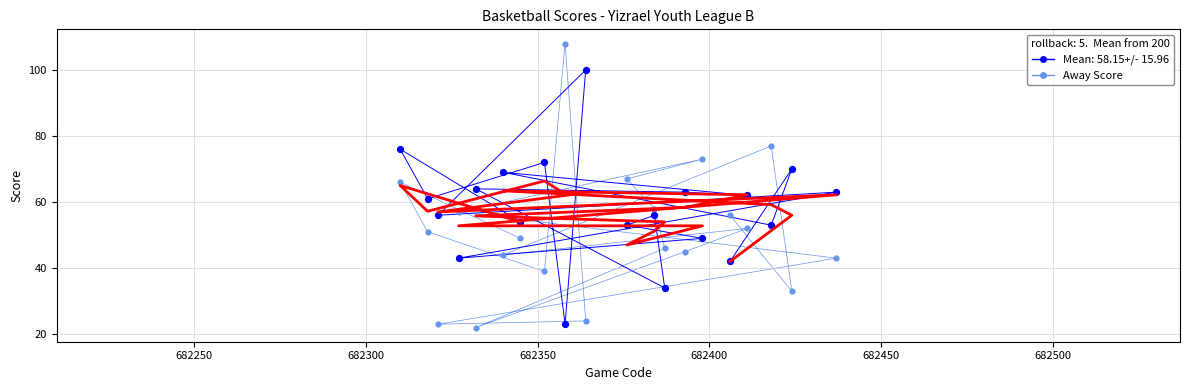

Across all data points, what is the range of X values (max minus min)?

127